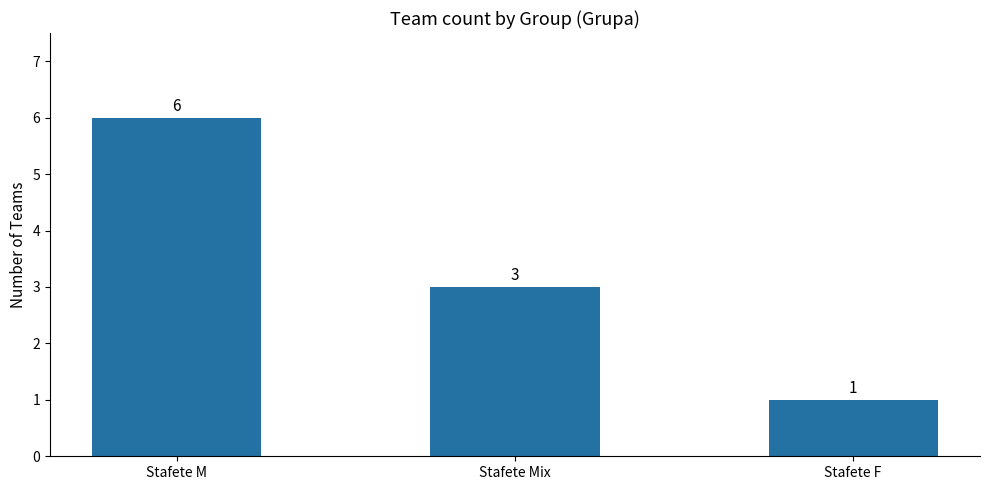

Are the bars horizontal?

No